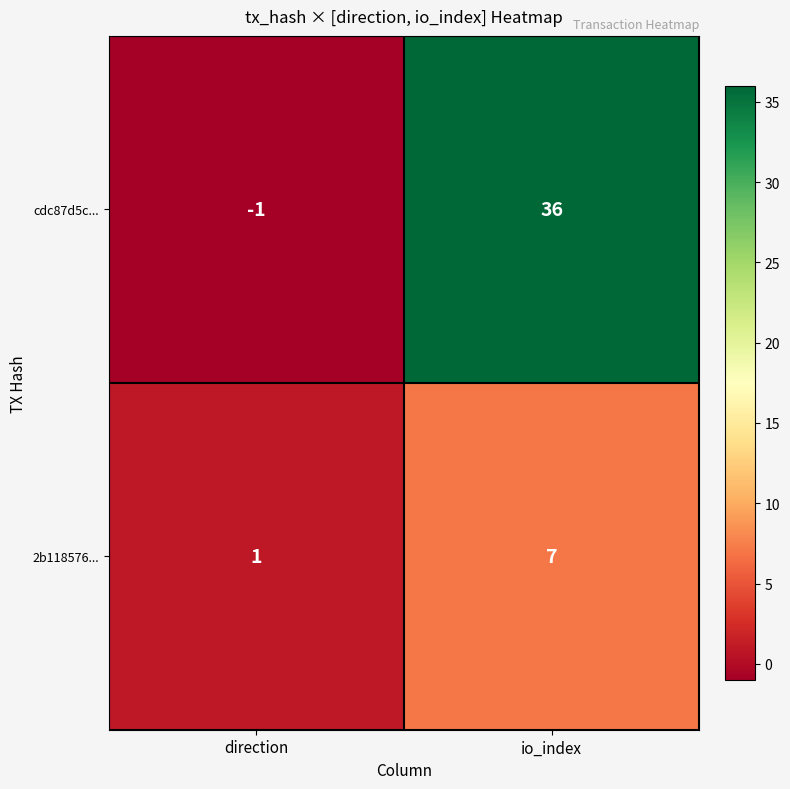

At which category is the sum across all series the highest?

io_index